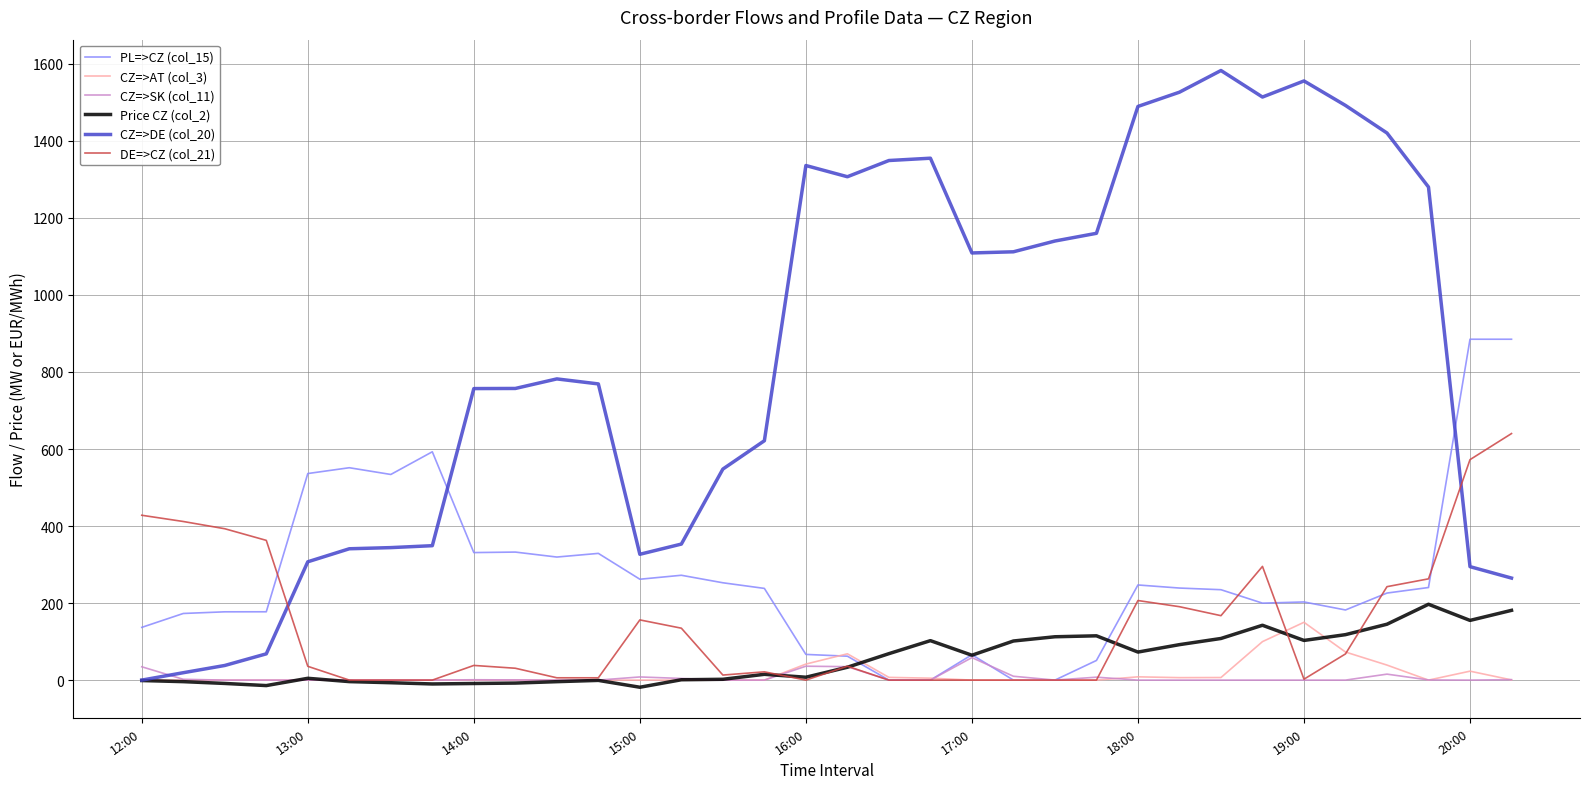

What is the difference between the maximum and second lowest values in the PL=>CZ (col_15) series?

885.0